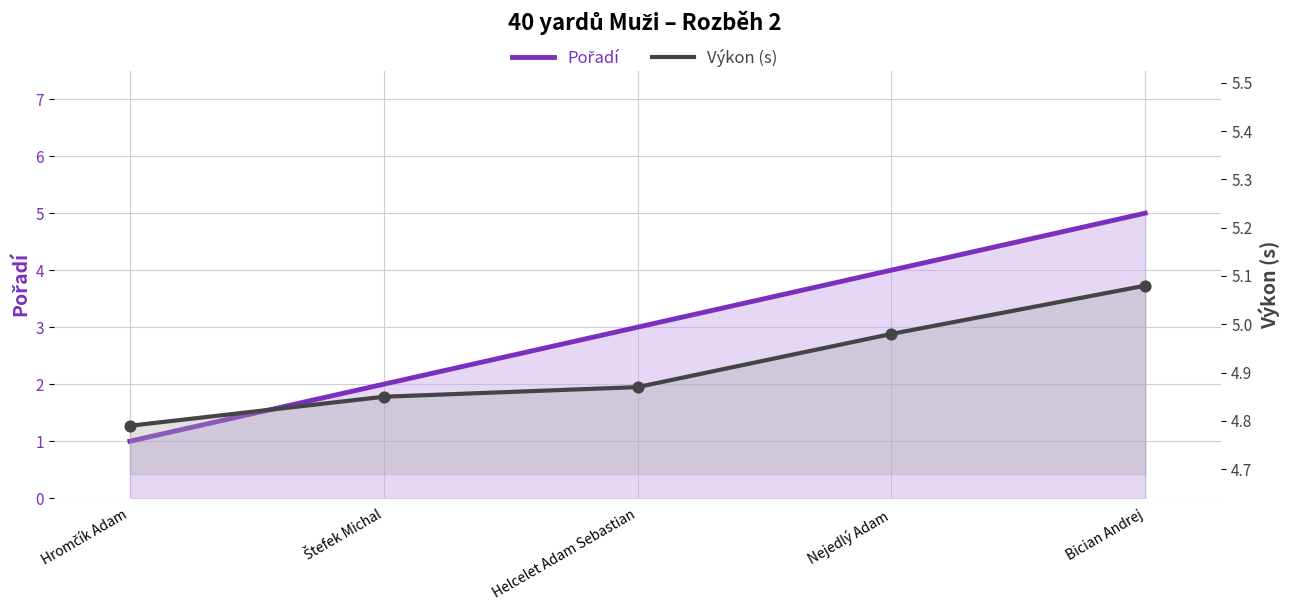

At which category is the sum across all series the highest?

Bician Andrej